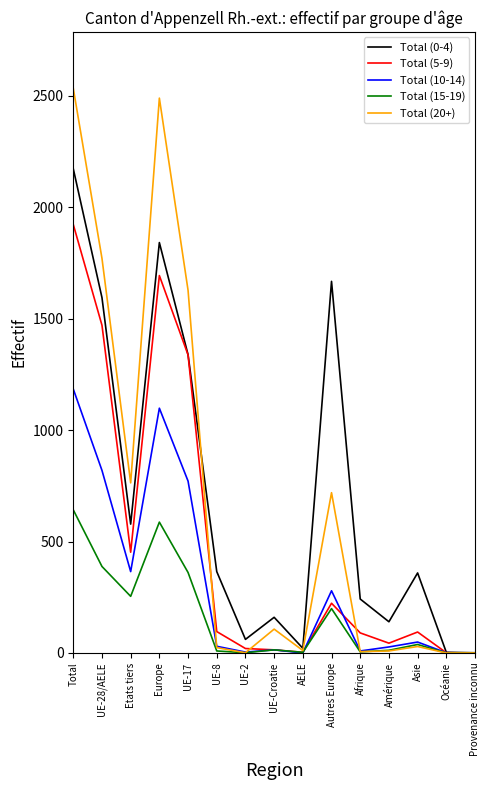

How many distinct data groups are displayed?

5